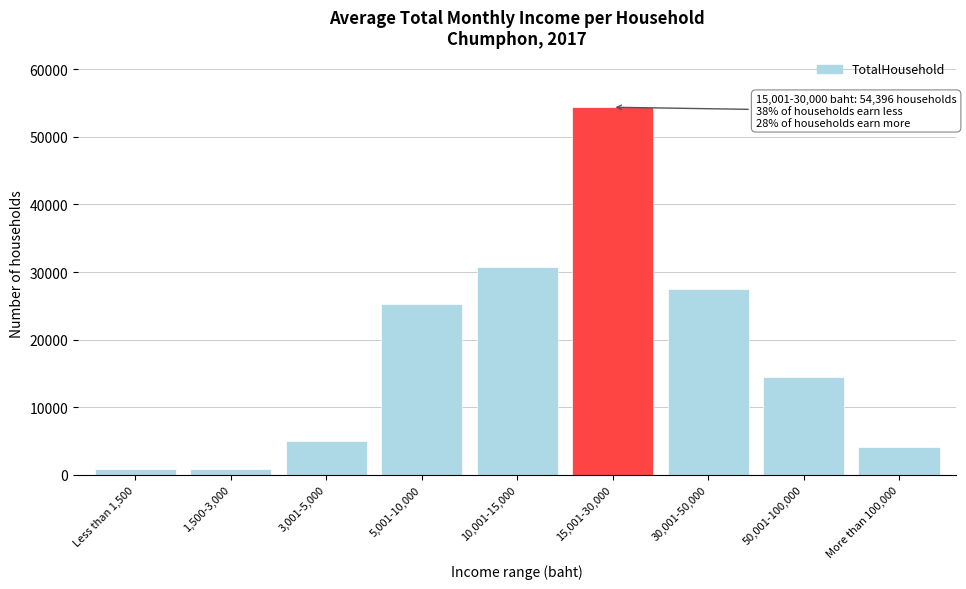

What is the change in value from 15,001-30,000 to 50,001-100,000?

-40001